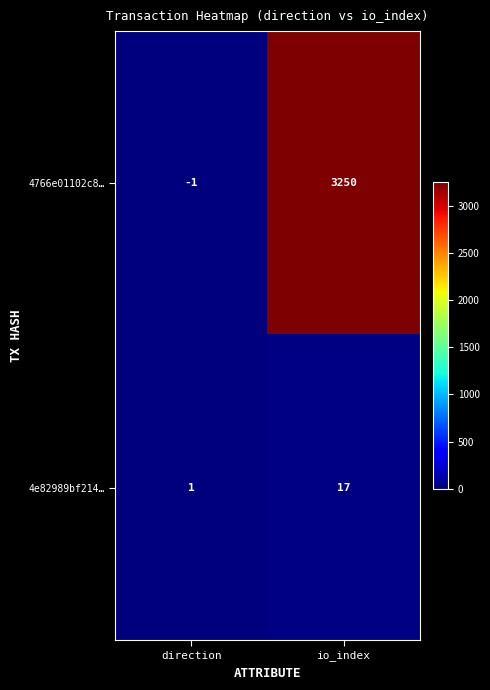

How many data points does each series have?

2